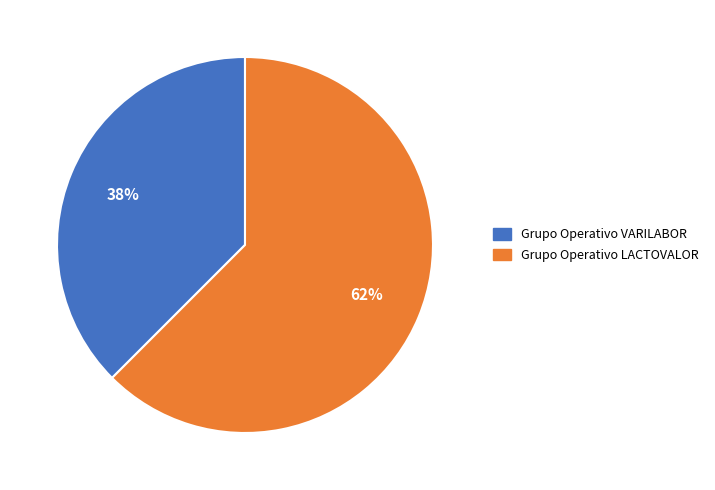

Combined, do Grupo Operativo VARILABOR and Grupo Operativo LACTOVALOR account for over 50%?

Yes